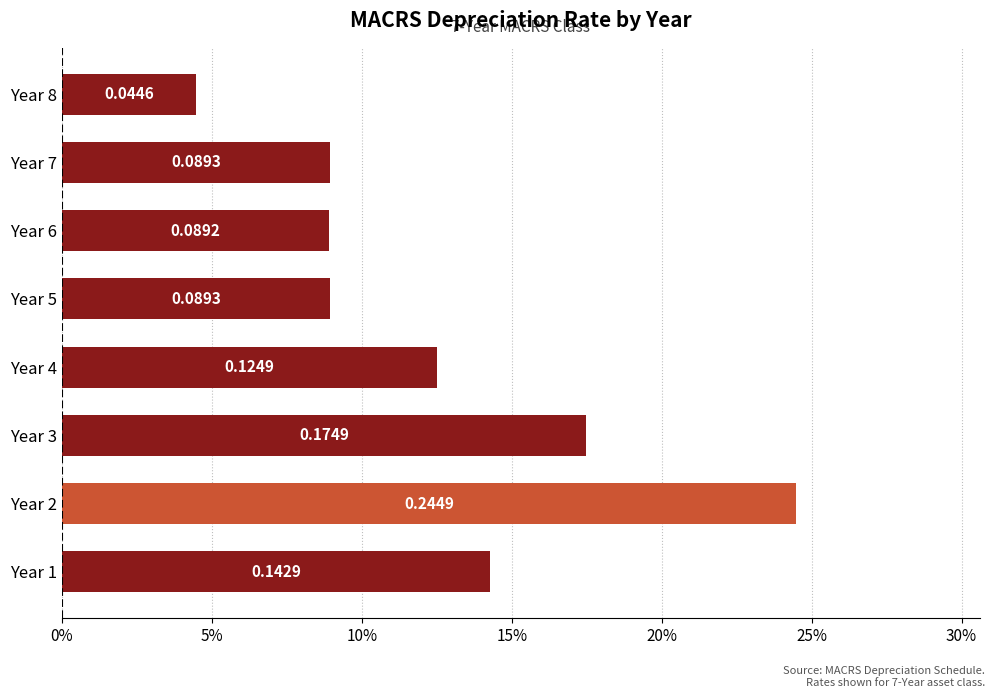

Are the bars grouped side by side (vs. stacked)?

No